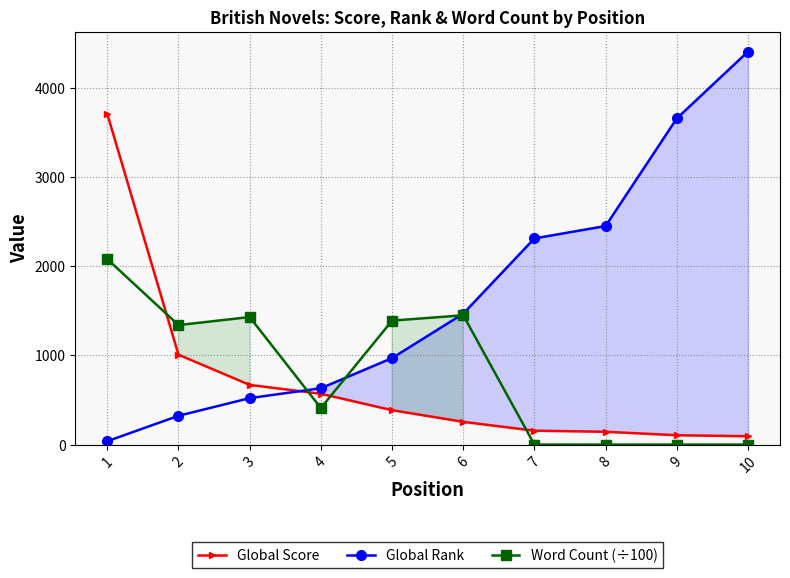

True or false: Global Score and Word Count (÷100) intersect in this chart.

True